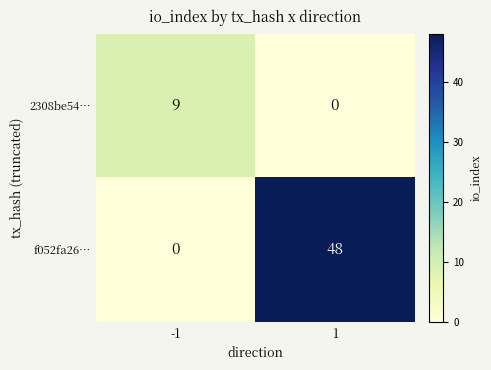

Count the number of categories in the chart.

2